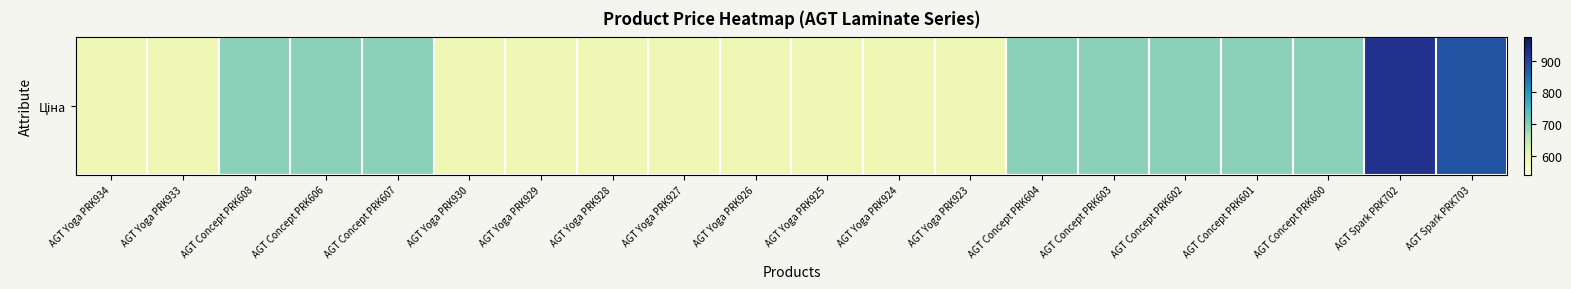

What is the sum of all values?

13250.6